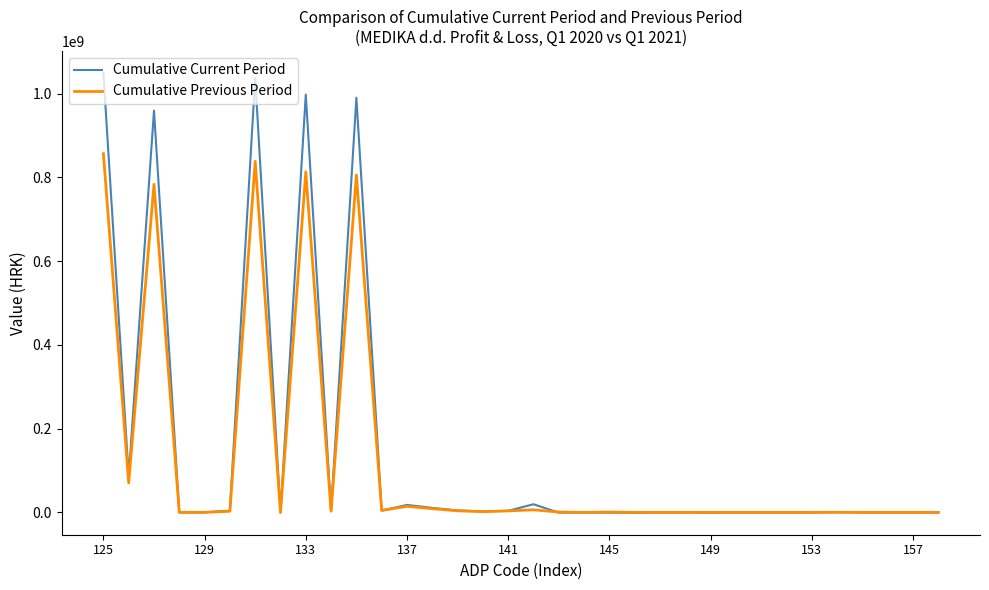

What is the greatest value displayed?

1049482483